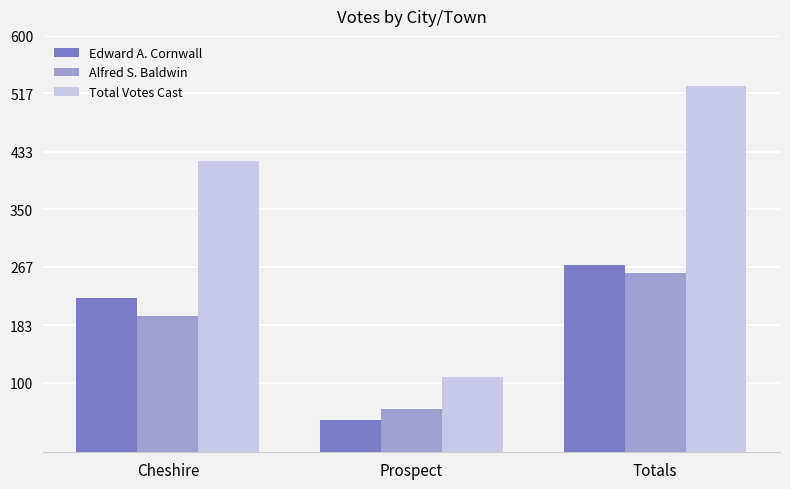

At Prospect, list the series in order from smallest to largest.

Edward A. Cornwall, Alfred S. Baldwin, Total Votes Cast